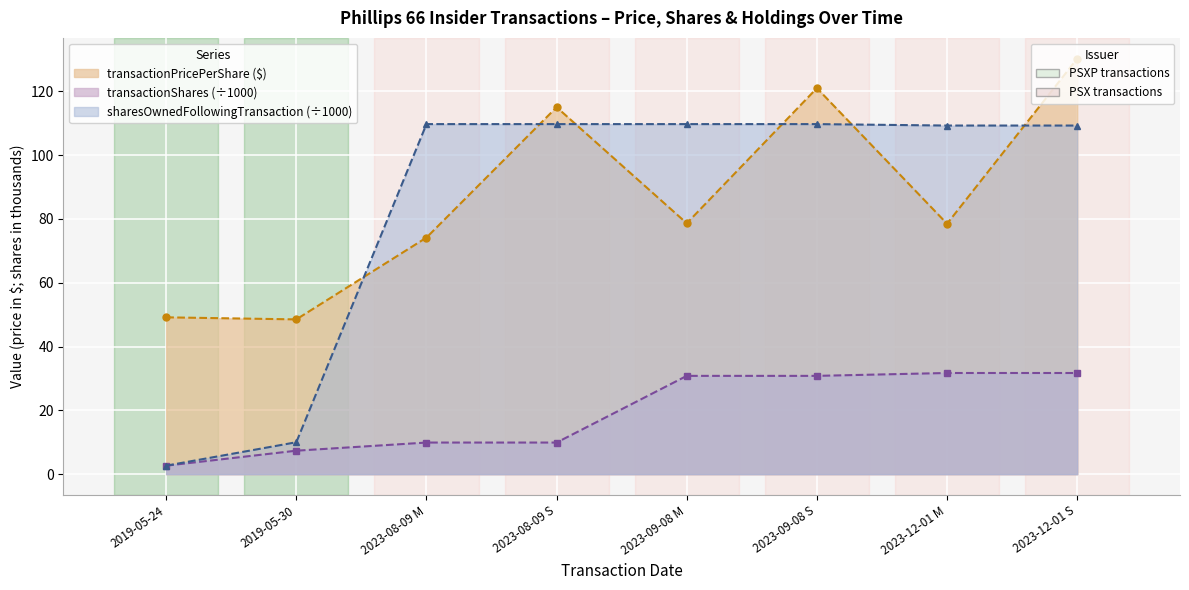

How many lines are shown in the chart?

3